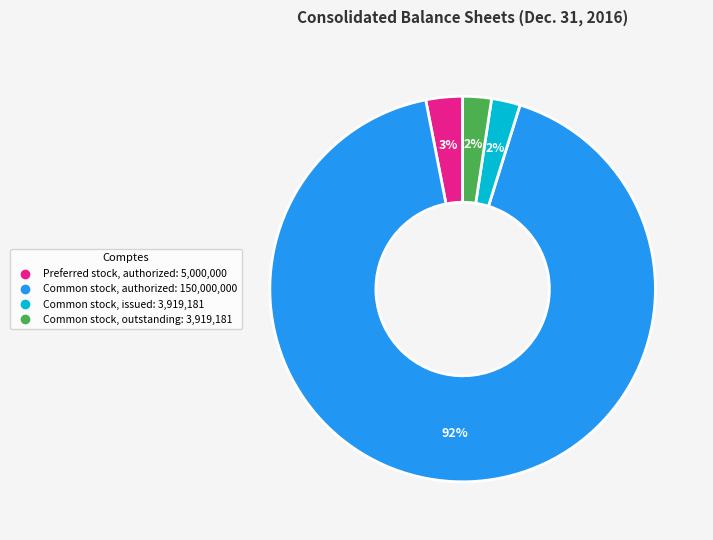

How many slices are in this pie chart?

4